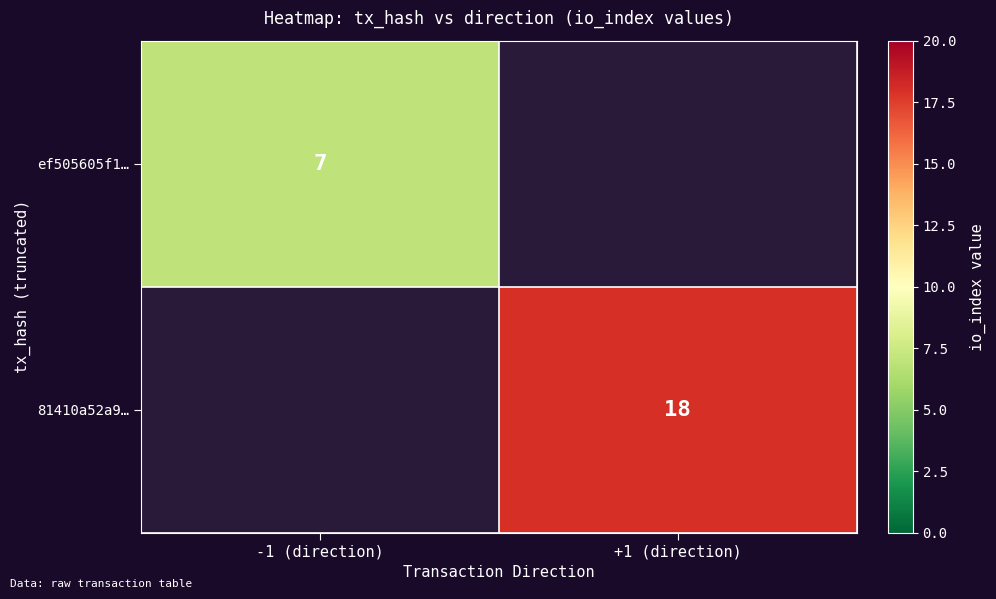

At how many categories does at least one series exceed 8?

1